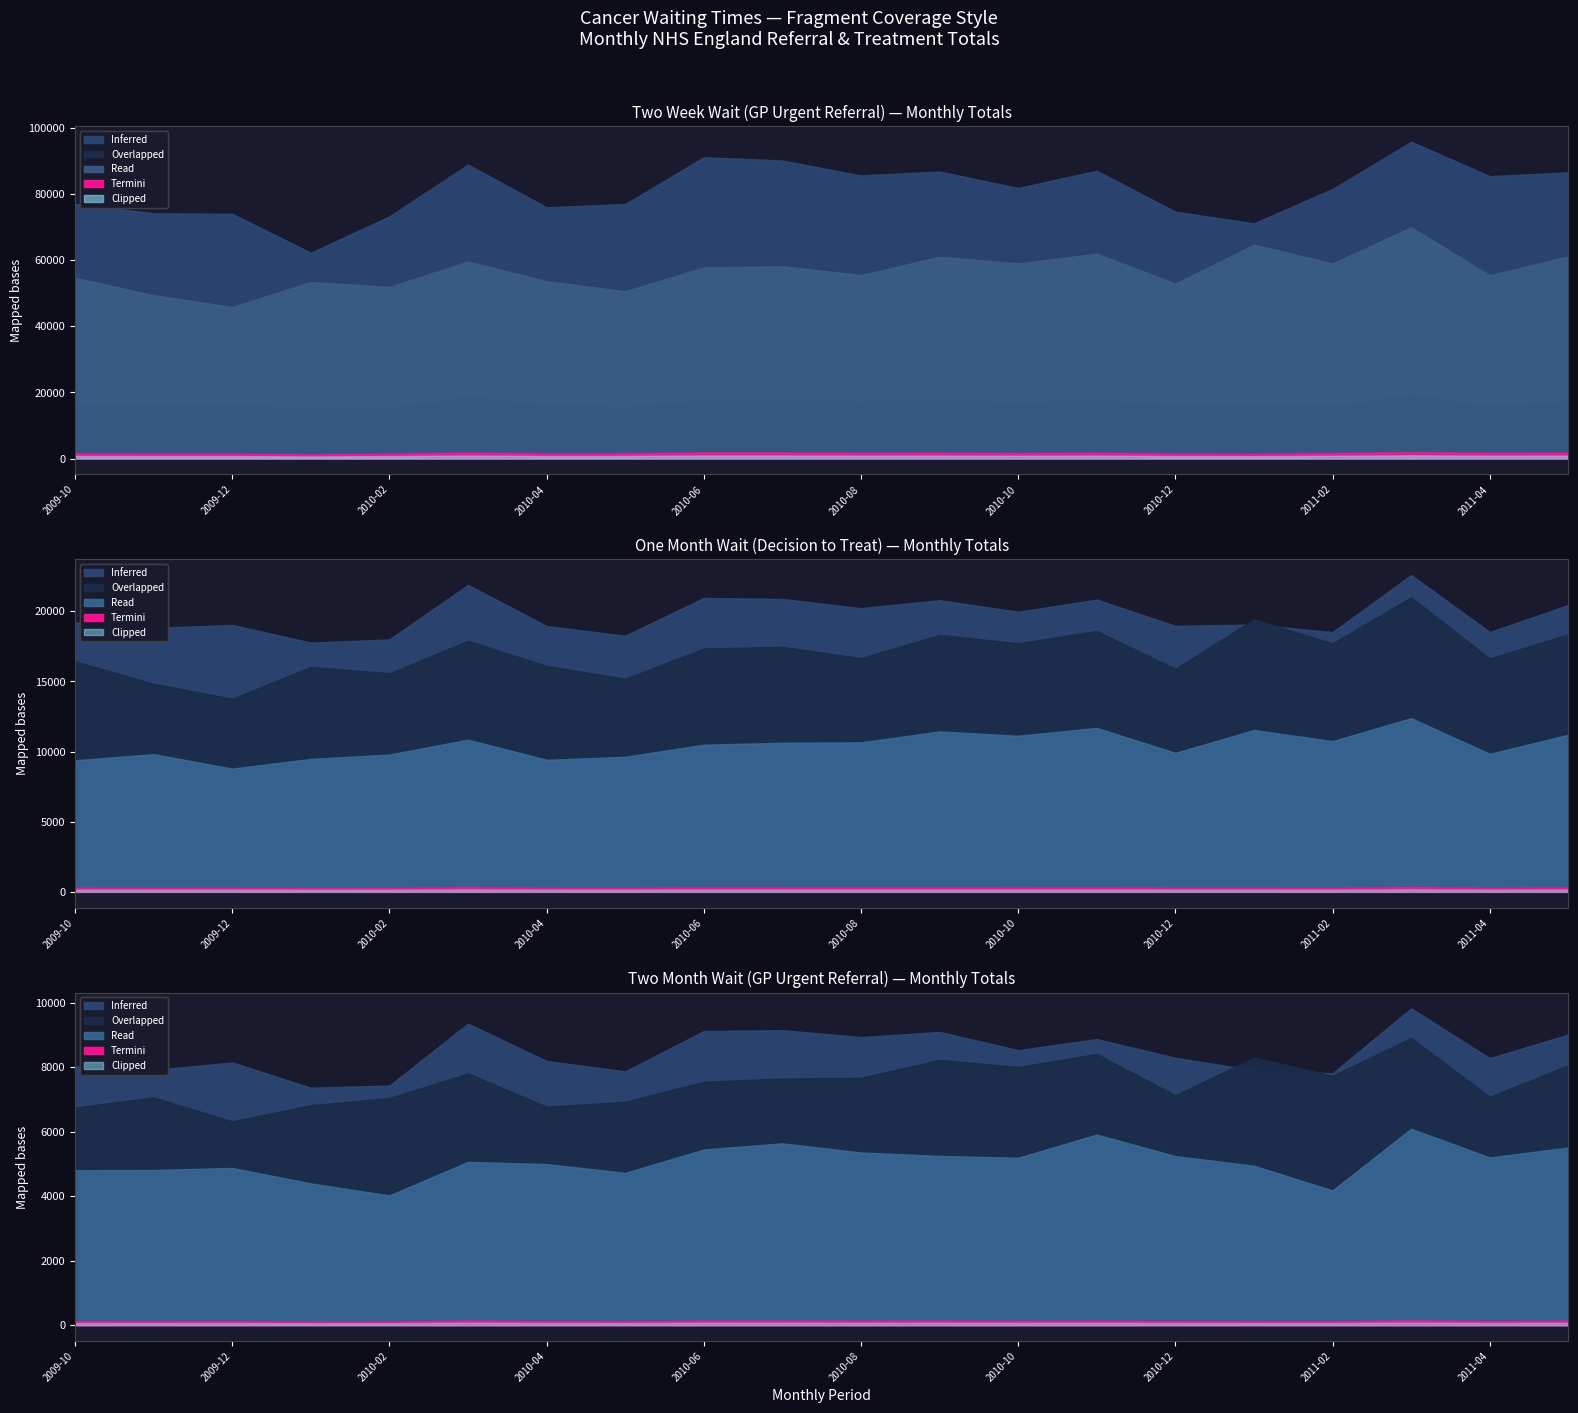

What is the label of the 8th point from the left?

2010-05